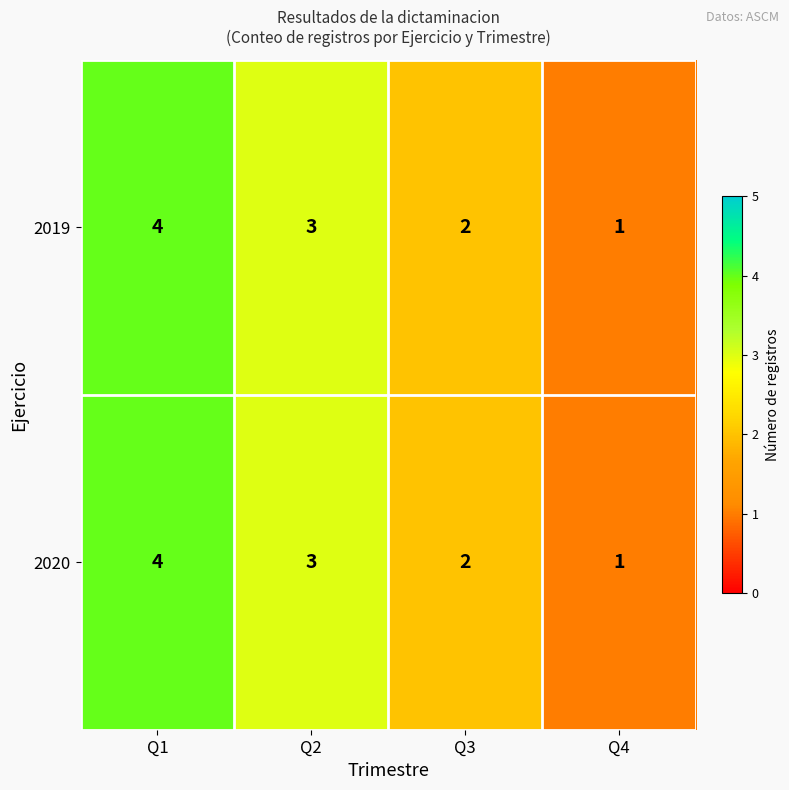

Count the number of categories in the chart.

4